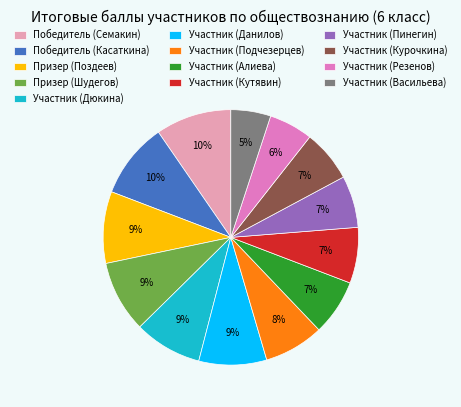

Does any single category account for the majority?

No